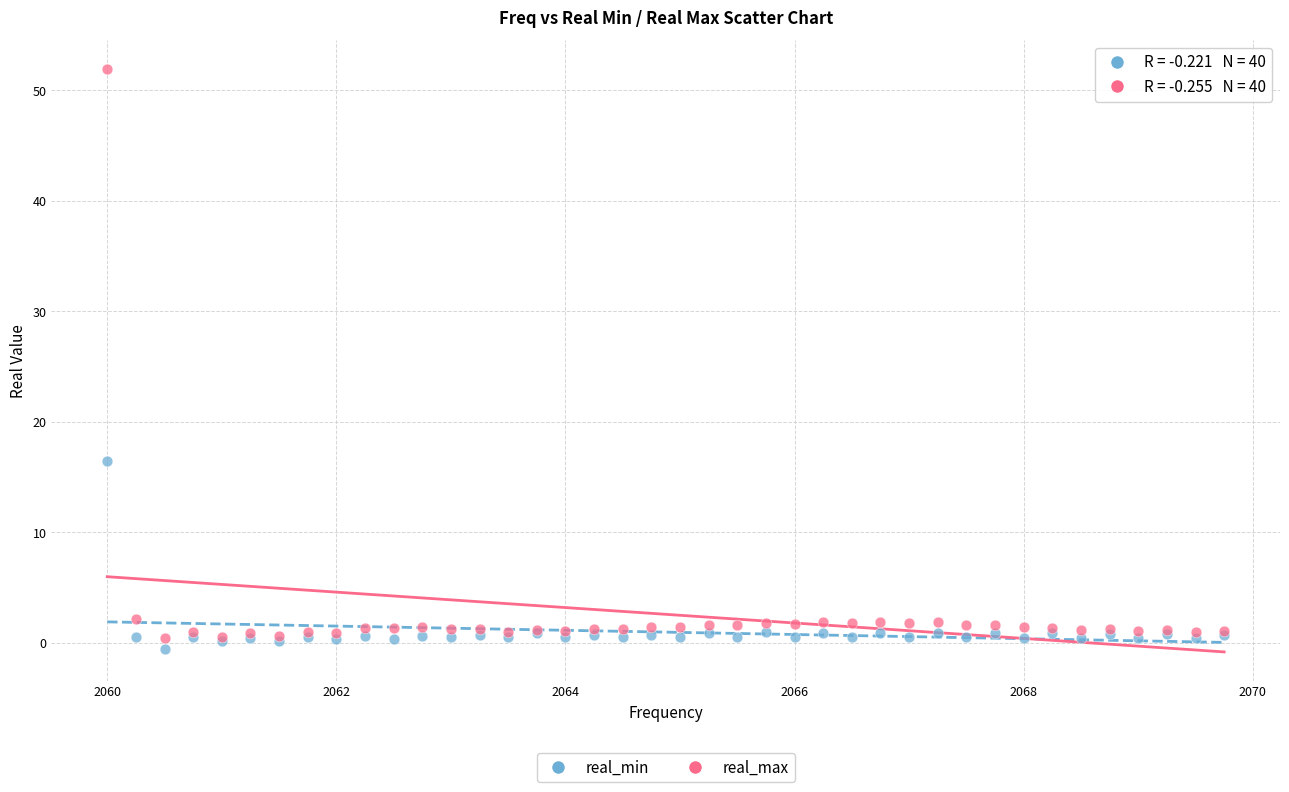

Which series contains the lowest Y value?

real_min